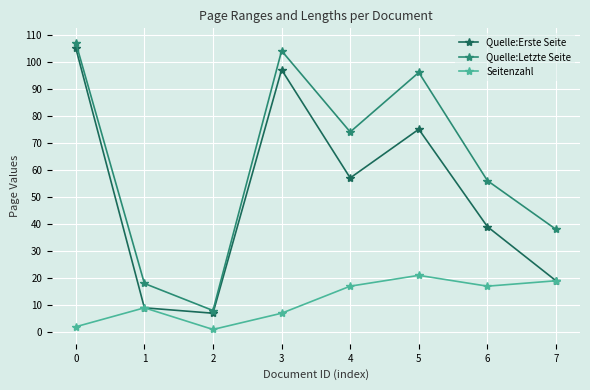

At which category does the chart reach its minimum across all series?

2